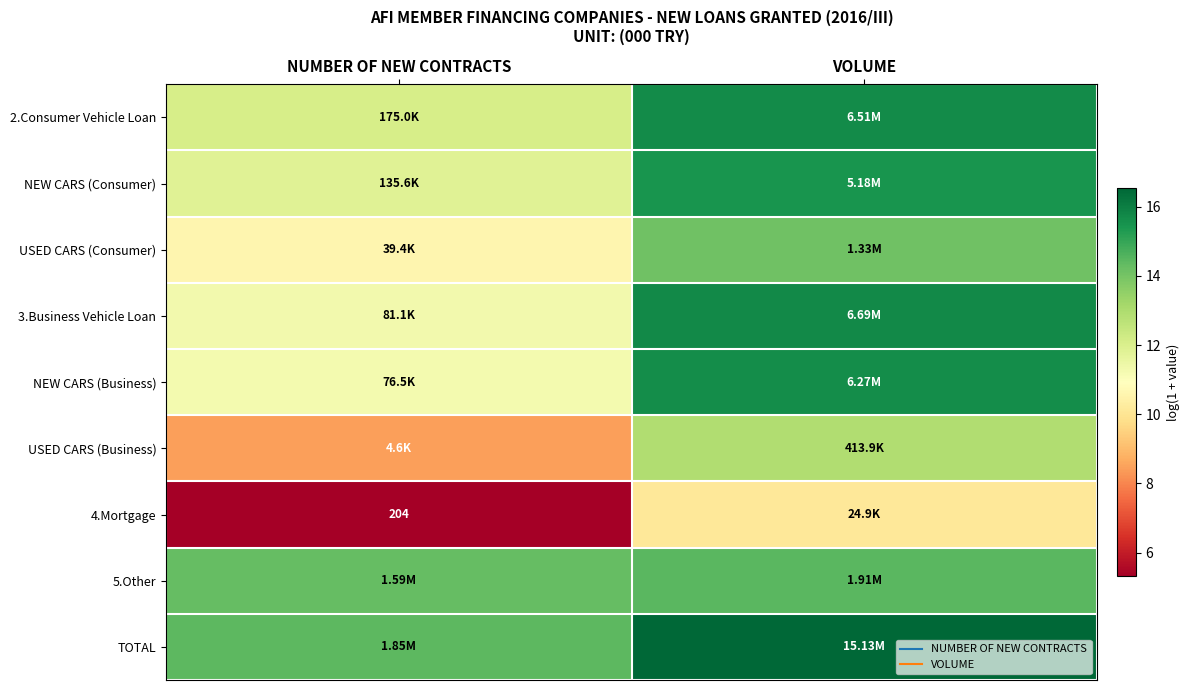

Rank the categories by NEW CARS (Consumer) value from lowest to highest.

NUMBER OF NEW CONTRACTS, VOLUME